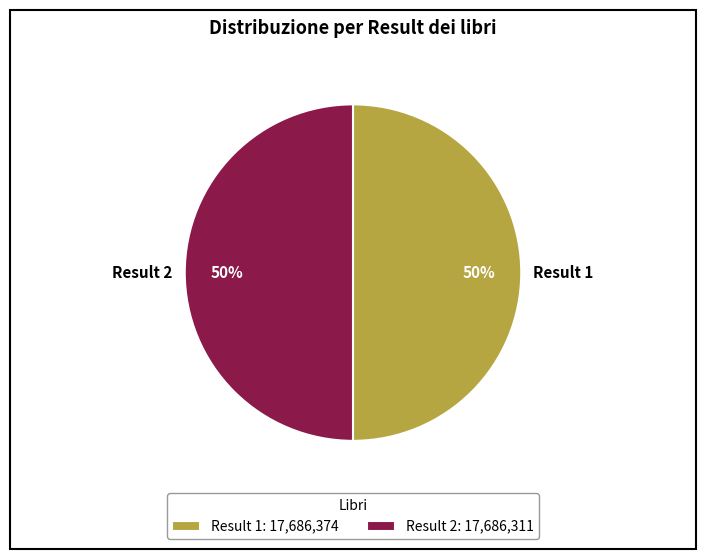

To the nearest percent, what percentage of the pie is Result 1?

50%